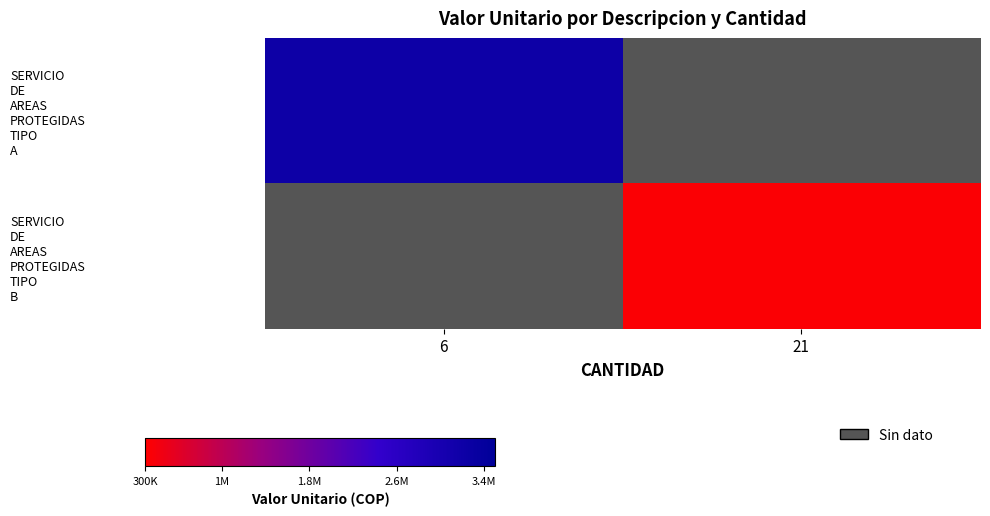

List the labels in order of SERVICIO DE AREAS PROTEGIDAS TIPO B value, smallest first.

6, 21